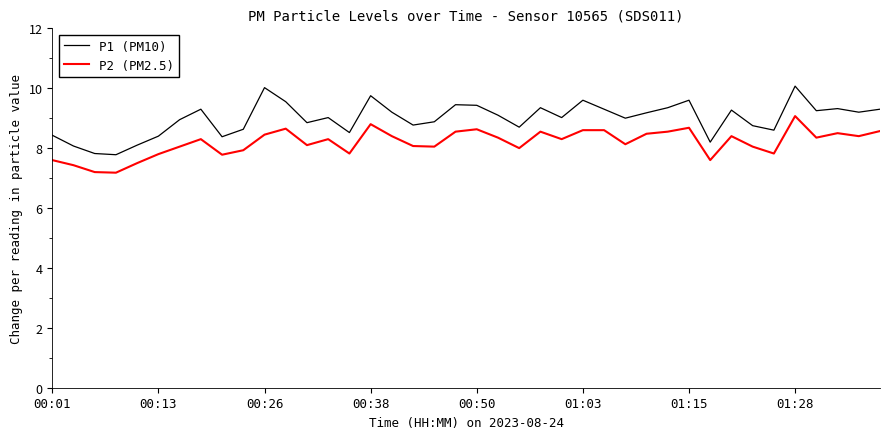

Which series has the widest spread of values?

P1 (PM10)